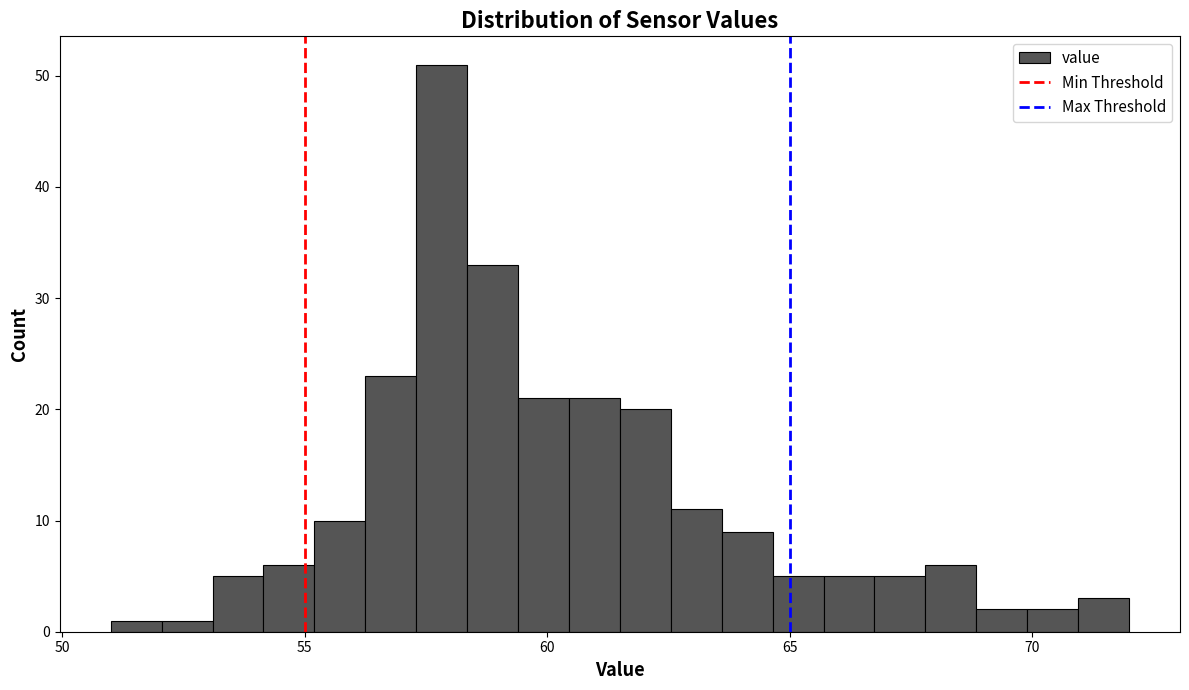

Around what value on the x-axis is the tallest bar? Give the approximate position of its centre, as read against the axis.

58.0